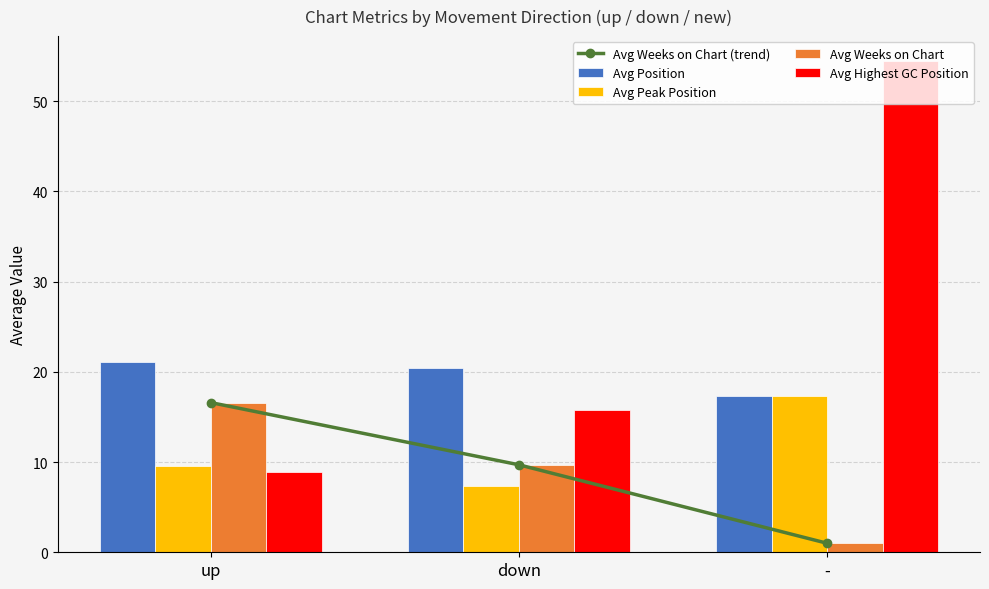

How many data points in Avg Highest GC Position are less than 15?

1